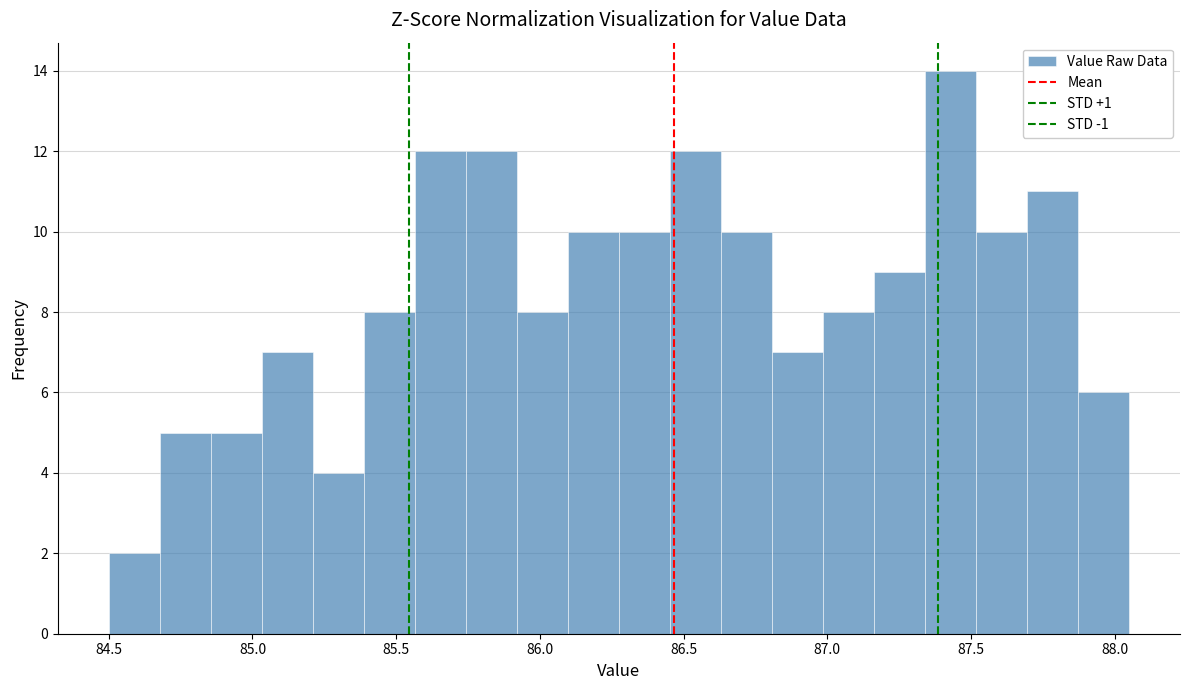

Around what value on the x-axis is the tallest bar? Give the approximate position of its centre, as read against the axis.

87.45